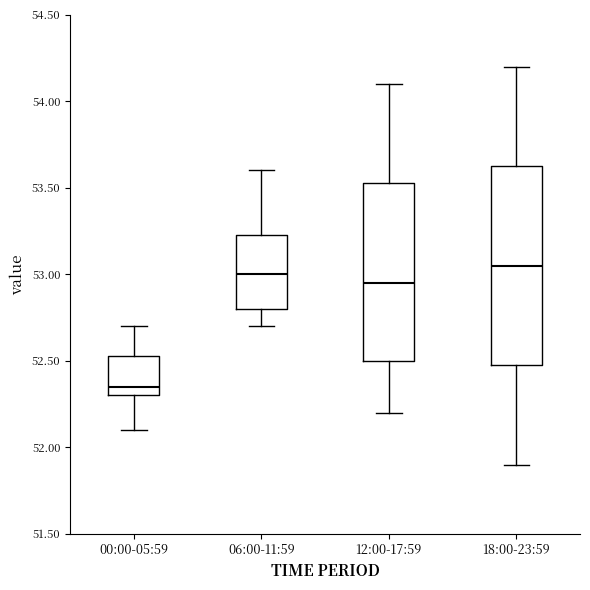

Where is the lower edge of the box for 06:00-11:59 on the y-axis? The values are not printed on the chart, so give them approximately, as read against the axis.

52.80